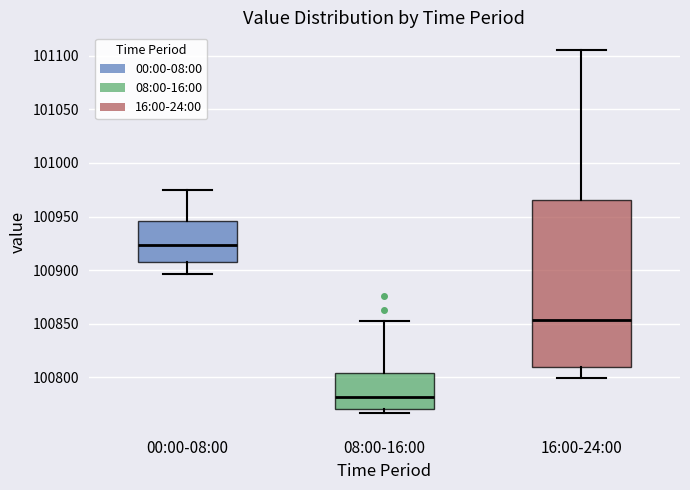

Reading left to right, transcribe this box plot: for each box, give where its median line is, the range the box spans, and where its two whiskers end, as read against the y-axis. The values are not printed on the chart, so give them approximately, as read against the axis.

00:00-08:00: median 100925, box 100910 to 100945, whiskers 100895 to 100975
08:00-16:00: median 100780, box 100770 to 100805, whiskers 100765 to 100850
16:00-24:00: median 100855, box 100810 to 100965, whiskers 100800 to 101105